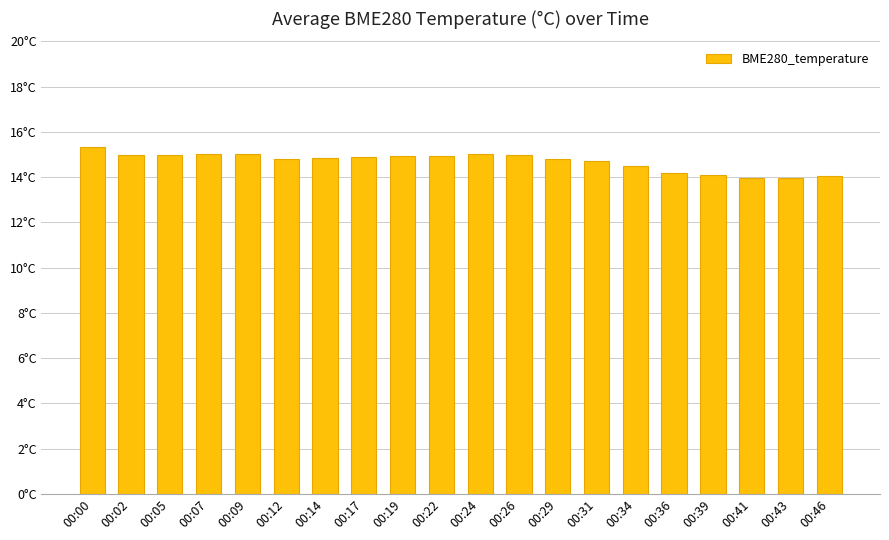

The chart shows a value of 14.5 at 00:34. True or false?

True